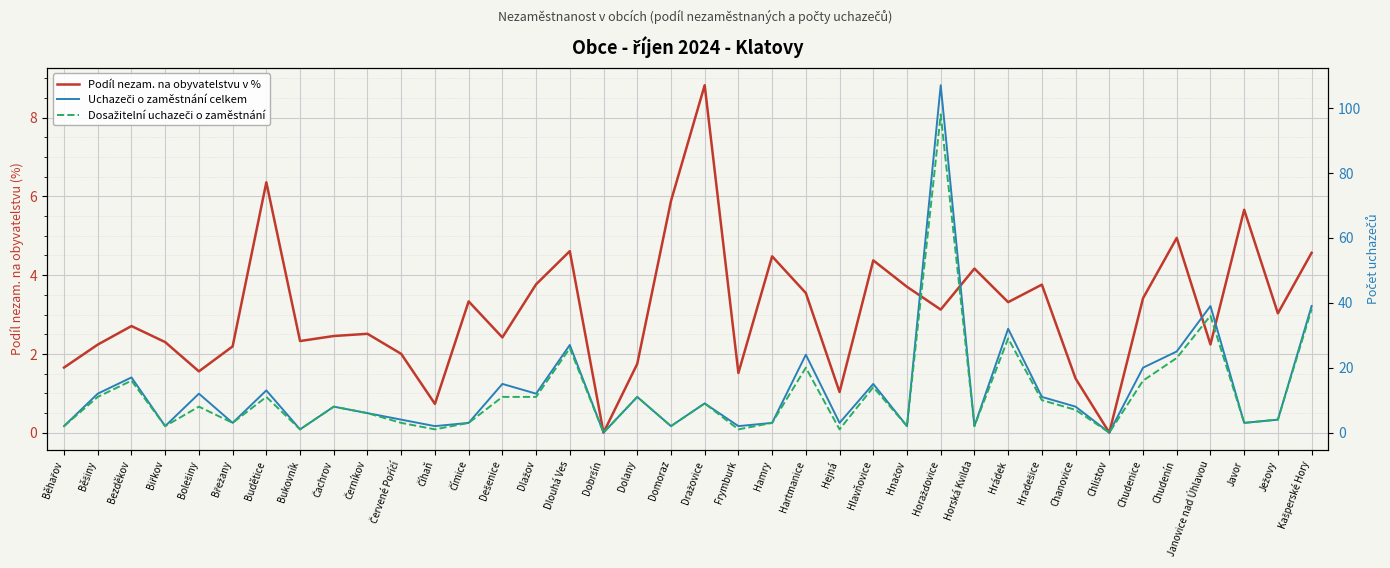

Reading left to right, what are all the values shown in this chart?

Podíl nezam. na obyvatelstvu v %: Běhařov=1.7	Běšiny=2.2	Bezděkov=2.7	Biřkov=2.3	Bolešiny=1.6	Břežany=2.2	Budětice=6.4	Bukovník=2.3	Čachrov=2.5	Černíkov=2.5	Červené Poříčí=2.0	Číhaň=0.7	Čímice=3.3	Dešenice=2.4	Dlažov=3.8	Dlouhá Ves=4.6	Dobršín=0.0	Dolany=1.7	Domoraz=5.9	Dražovice=8.8	Frymburk=1.5	Hamry=4.5	Hartmanice=3.5	Hejná=1.0	Hlavňovice=4.4	Hnačov=3.7	Horažďovice=3.1	Horská Kvilda=4.2	Hrádek=3.3	Hradešice=3.8	Chanovice=1.4	Chlistov=0.0	Chudenice=3.4	Chudenín=4.9	Janovice nad Úhlavou=2.2	Javor=5.7	Ježovy=3.0	Kašperské Hory=4.6
Uchazeči o zaměstnání celkem: Běhařov=2.0	Běšiny=12.0	Bezděkov=17.0	Biřkov=2.0	Bolešiny=12.0	Břežany=3.0	Budětice=13.0	Bukovník=1.0	Čachrov=8.0	Černíkov=6.0	Červené Poříčí=4.0	Číhaň=2.0	Čímice=3.0	Dešenice=15.0	Dlažov=12.0	Dlouhá Ves=27.0	Dobršín=0.0	Dolany=11.0	Domoraz=2.0	Dražovice=9.0	Frymburk=2.0	Hamry=3.0	Hartmanice=24.0	Hejná=3.0	Hlavňovice=15.0	Hnačov=2.0	Horažďovice=107.0	Horská Kvilda=2.0	Hrádek=32.0	Hradešice=11.0	Chanovice=8.0	Chlistov=0.0	Chudenice=20.0	Chudenín=25.0	Janovice nad Úhlavou=39.0	Javor=3.0	Ježovy=4.0	Kašperské Hory=39.0
Dosažitelní uchazeči o zaměstnání: Běhařov=2.0	Běšiny=11.0	Bezděkov=16.0	Biřkov=2.0	Bolešiny=8.0	Břežany=3.0	Budětice=11.0	Bukovník=1.0	Čachrov=8.0	Černíkov=6.0	Červené Poříčí=3.0	Číhaň=1.0	Čímice=3.0	Dešenice=11.0	Dlažov=11.0	Dlouhá Ves=26.0	Dobršín=0.0	Dolany=11.0	Domoraz=2.0	Dražovice=9.0	Frymburk=1.0	Hamry=3.0	Hartmanice=20.0	Hejná=1.0	Hlavňovice=14.0	Hnačov=2.0	Horažďovice=98.0	Horská Kvilda=2.0	Hrádek=29.0	Hradešice=10.0	Chanovice=7.0	Chlistov=0.0	Chudenice=16.0	Chudenín=23.0	Janovice nad Úhlavou=36.0	Javor=3.0	Ježovy=4.0	Kašperské Hory=38.0